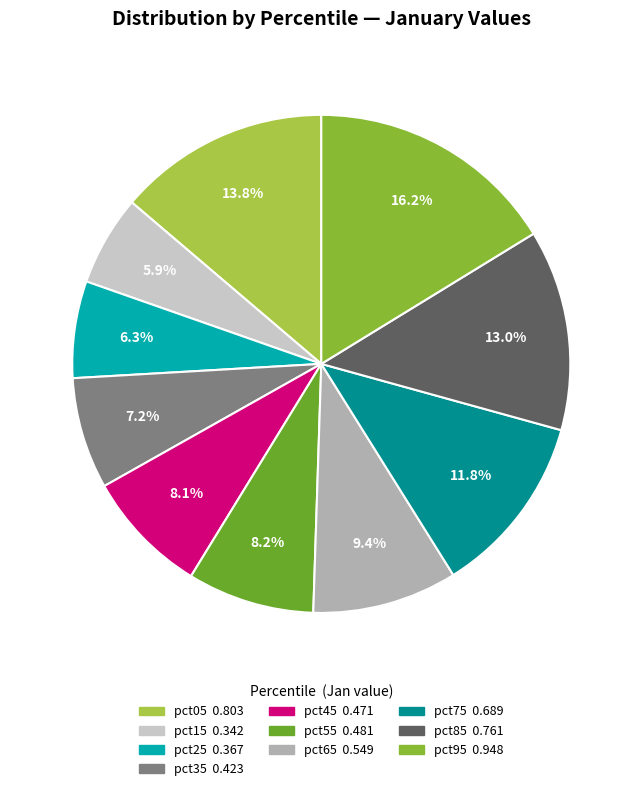

To the nearest percent, what portion does pct95 represent?

16%